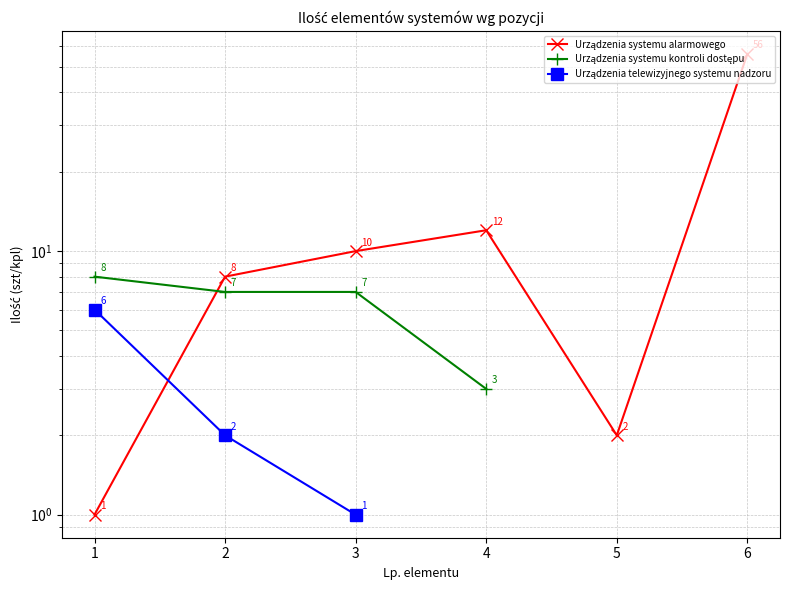

Does the chart have visible grid lines?

Yes